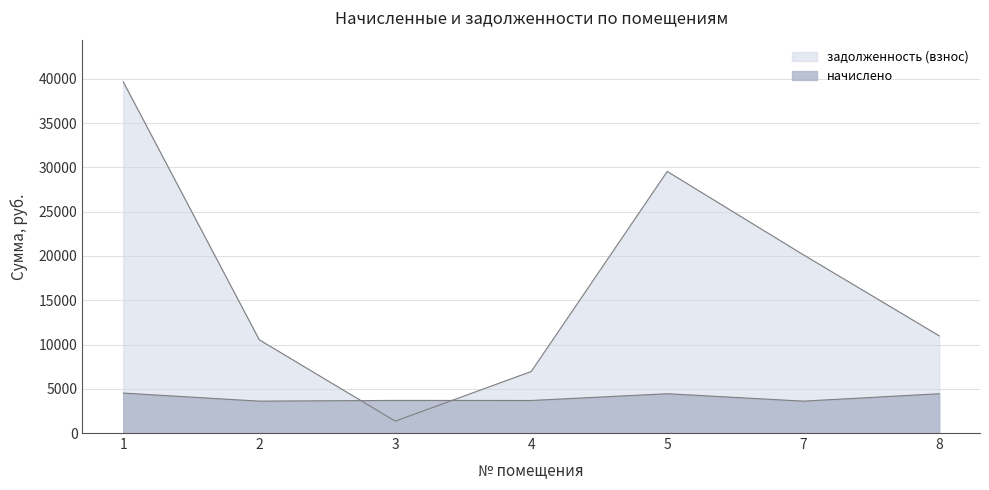

Reading left to right, transcribe all the data shown in this chart.

начислено: 1=4512.7	2=3601.8	3=3684.6	4=3676.3	5=4438.2	7=3601.9	8=4438.1
задолженность (взнос): 1=39675.8	2=10535.7	3=1341.5	4=6952.2	5=29552.0	7=20146.0	8=10983.0